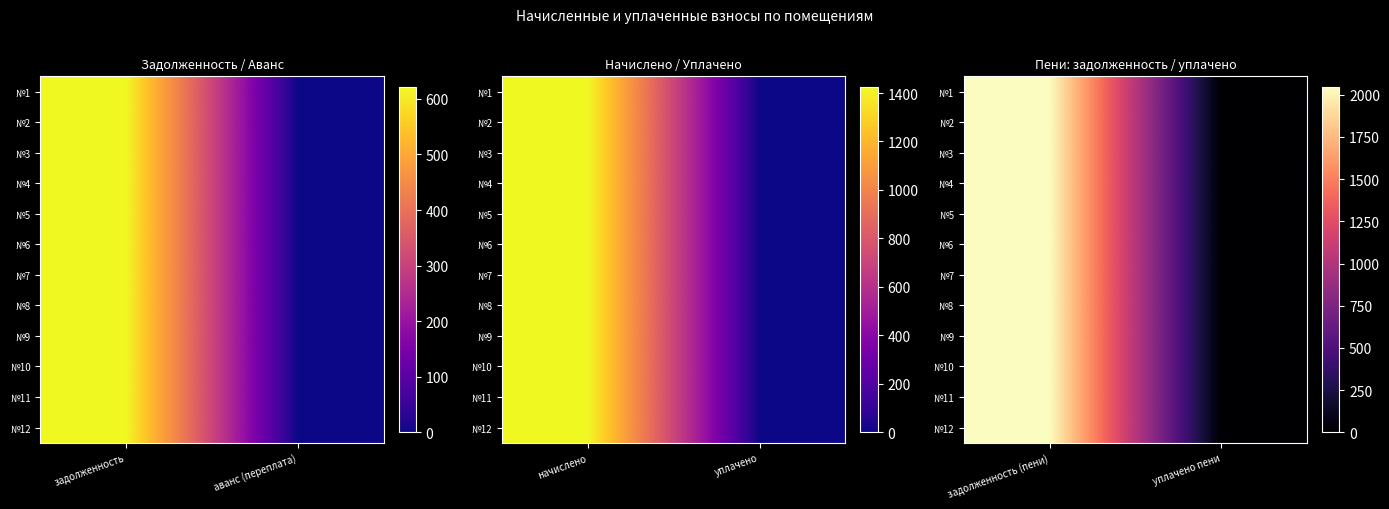

Which category has the lowest value across all series?

уплачено пени